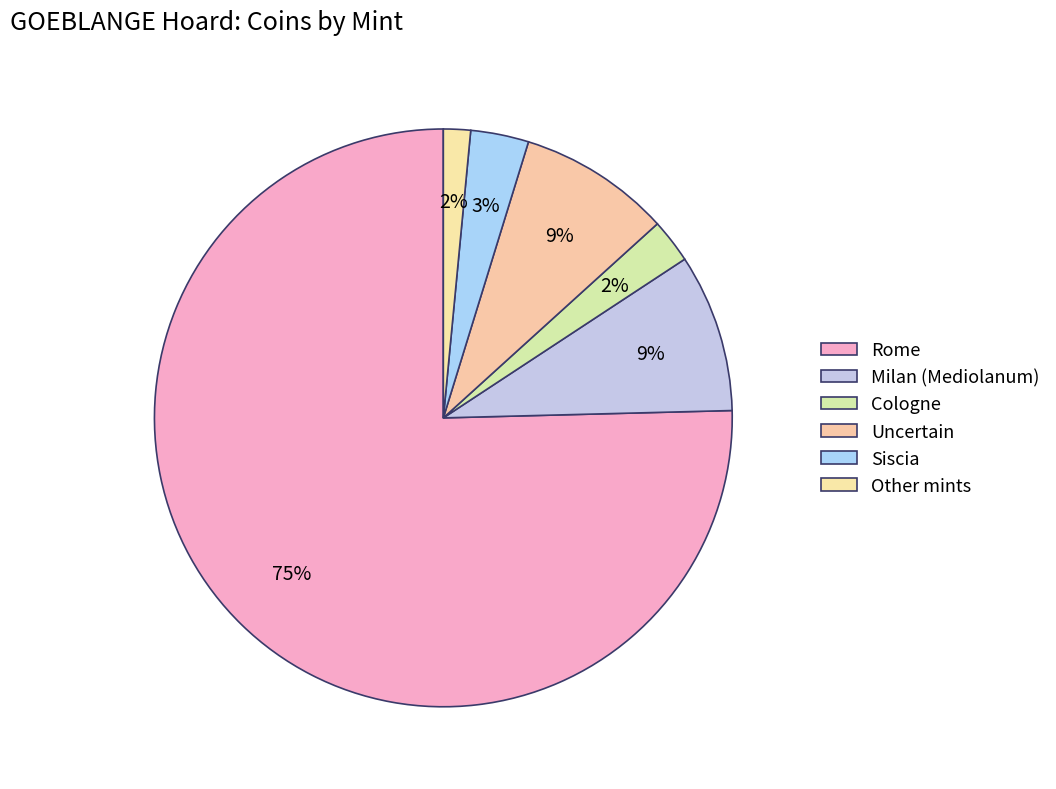

To the nearest percent, what portion does Cologne represent?

2%